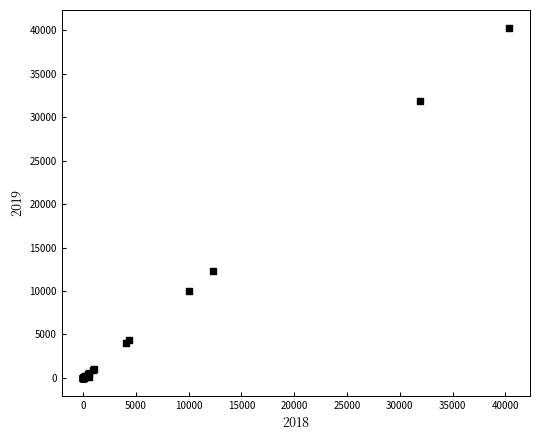

What Y value in the scatter plot is closest to 20137?

12270.0